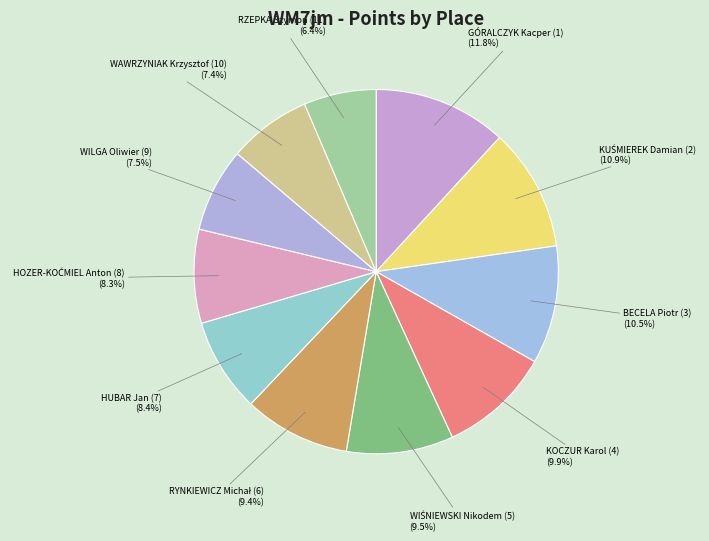

How much of the chart is everything except BECELA Piotr (3)?

89.5%